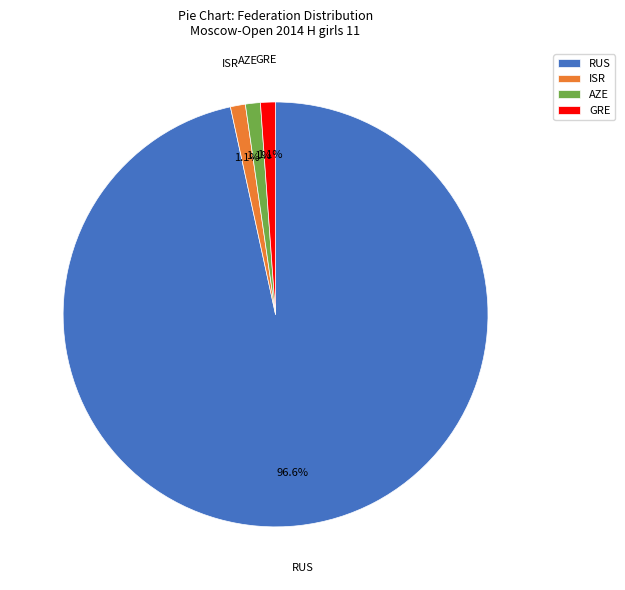

What portion of the pie excludes GRE?

98.9%